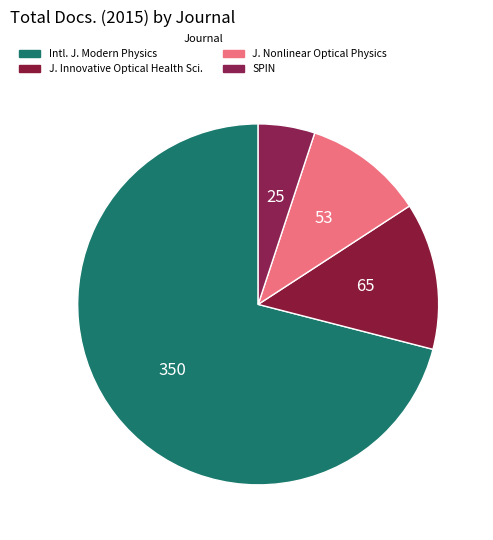

Count the number of slices in the pie.

4